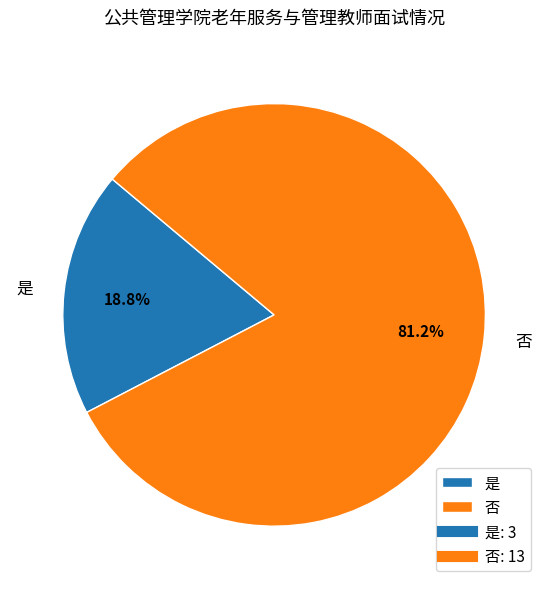

Which category has the smallest portion of the pie?

是